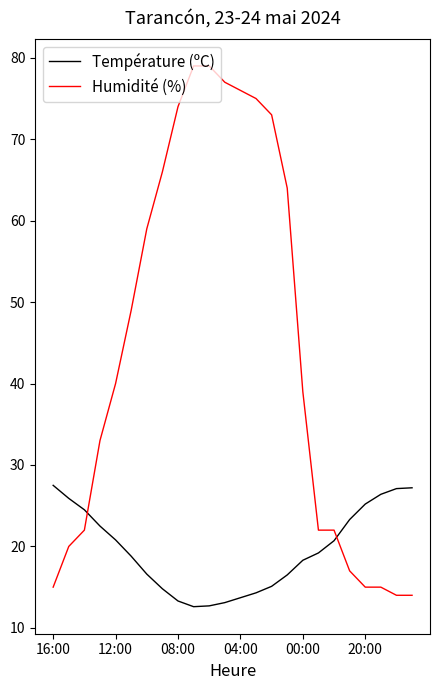

List the series in order of their peak value, lowest first.

Température (ºC), Humidité (%)